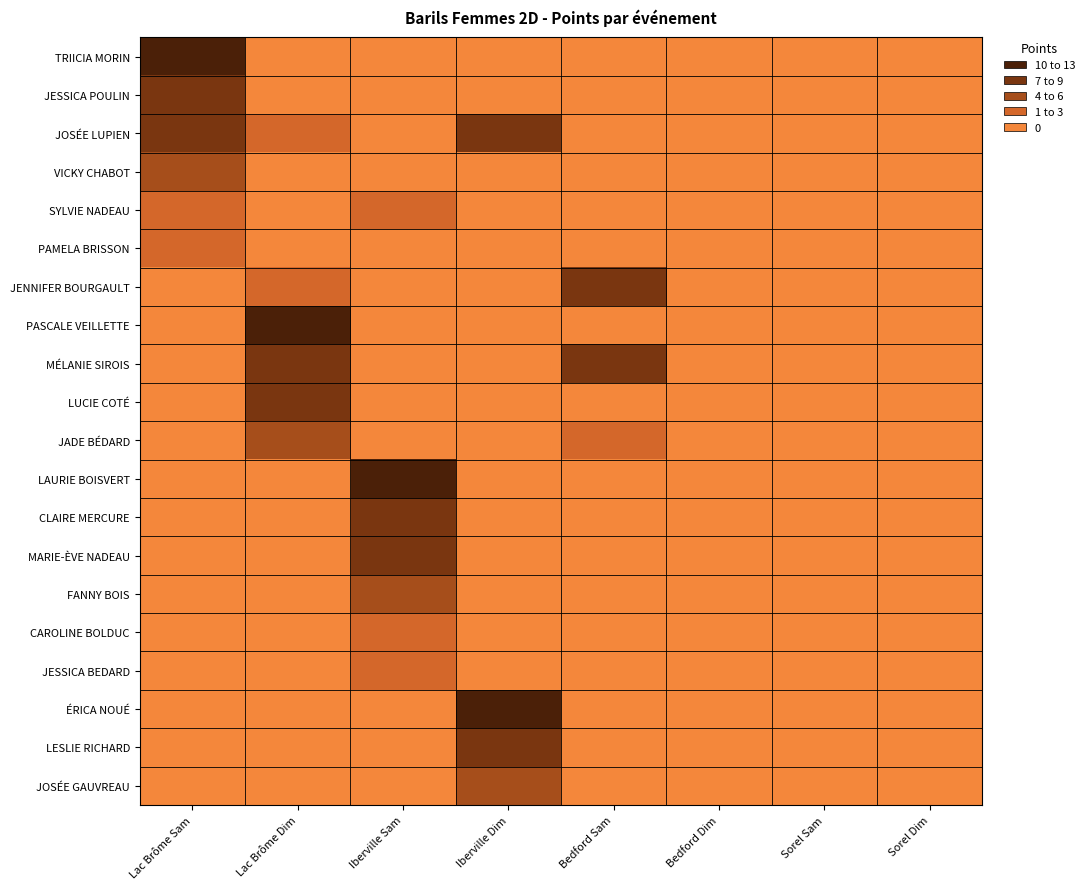

How many series are shown in this chart?

20